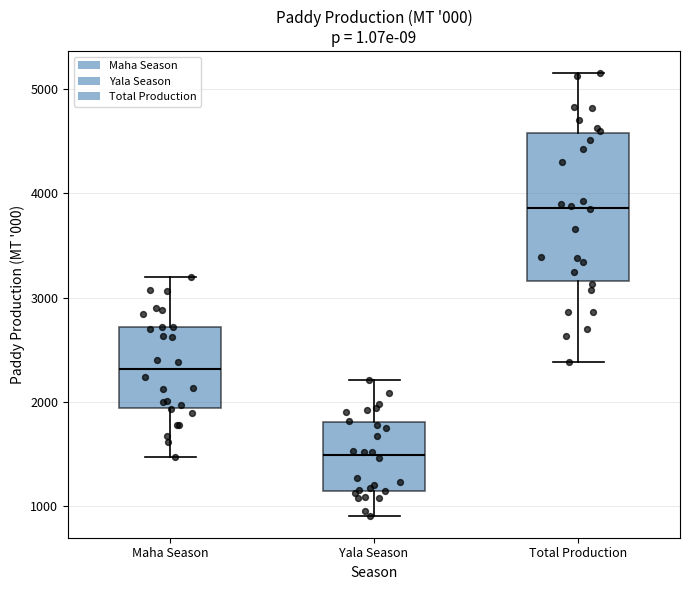

Reading left to right, transcribe this box plot: for each box, give where its median line is, the range the box spans, and where its two whiskers end, as read against the y-axis. The values are not printed on the chart, so give them approximately, as read against the axis.

Maha Season: median 2300, box 1900 to 2700, whiskers 1500 to 3200
Yala Season: median 1500, box 1100 to 1800, whiskers 900 to 2200
Total Production: median 3900, box 3200 to 4600, whiskers 2400 to 5100